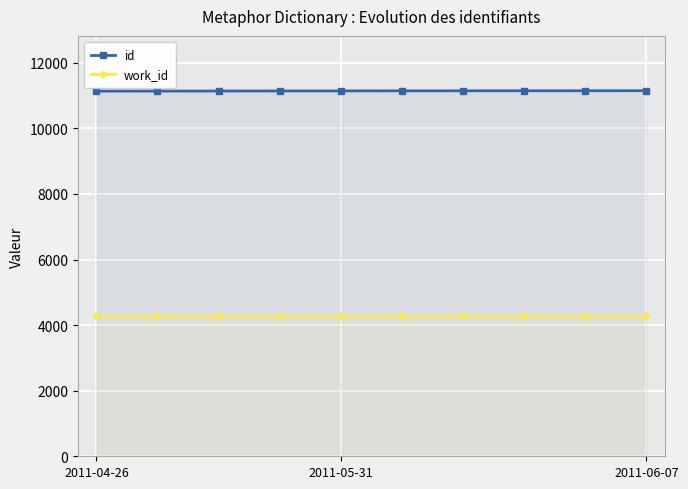

What is the total value across all series at 6?

15415